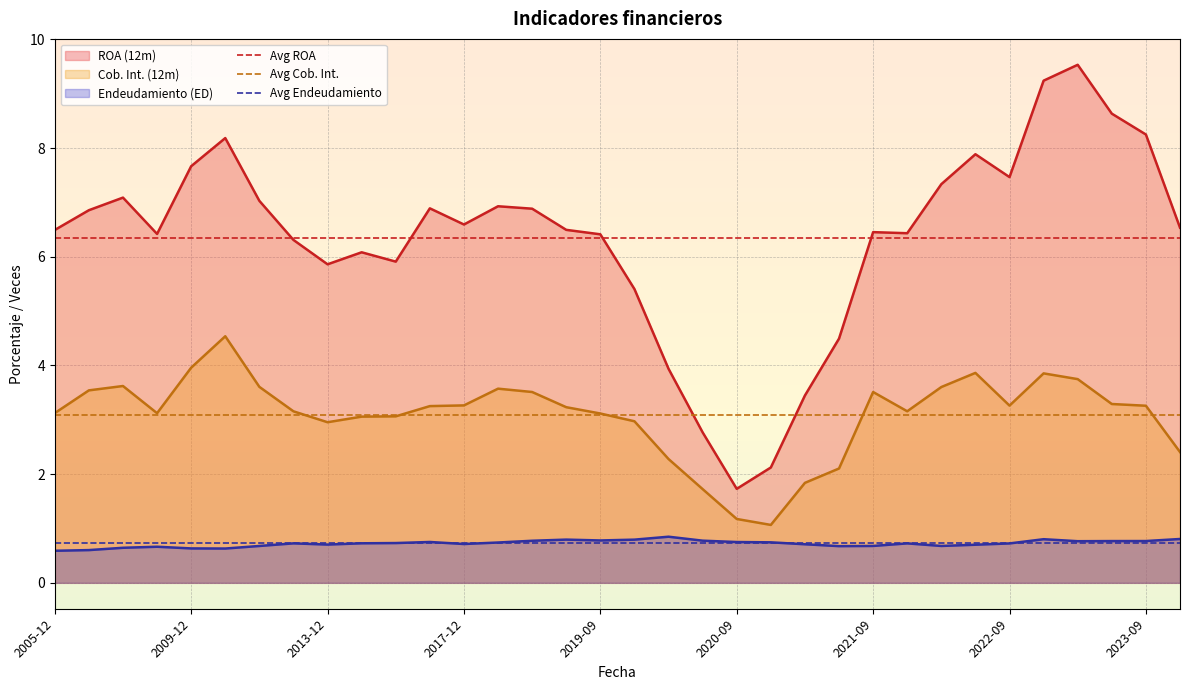

Does the chart display data point markers on the line(s)?

No